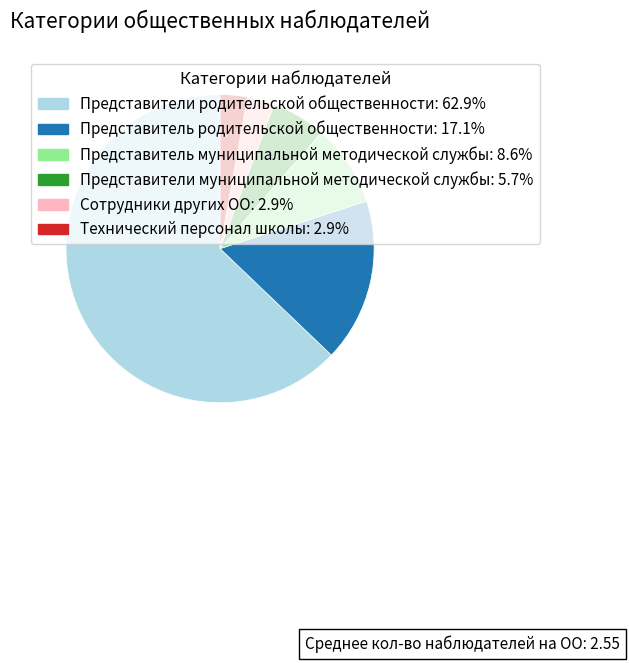

The Представитель родительской общественности slice represents 32% of the pie. True or false?

False